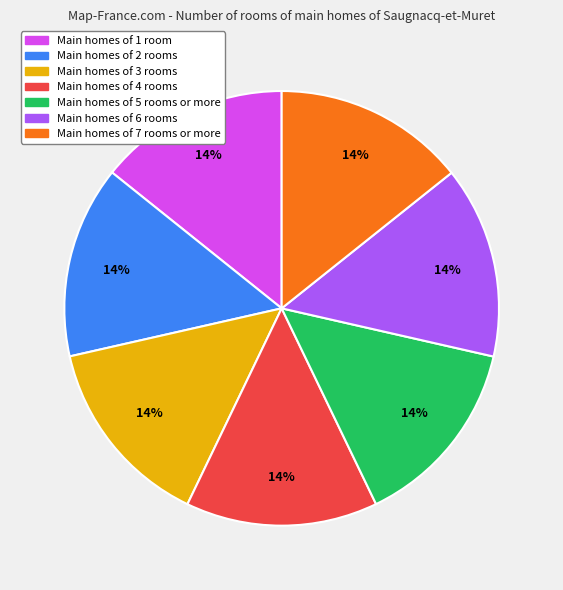

To the nearest percent, what is the average slice percentage?

14%